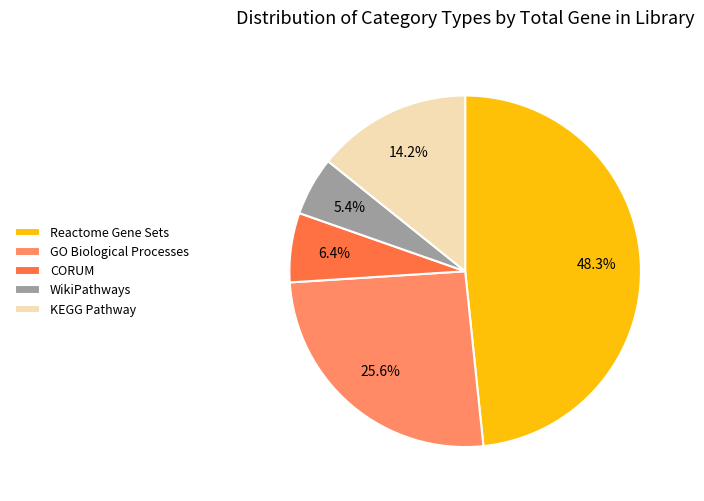

Does any single category account for the majority?

No